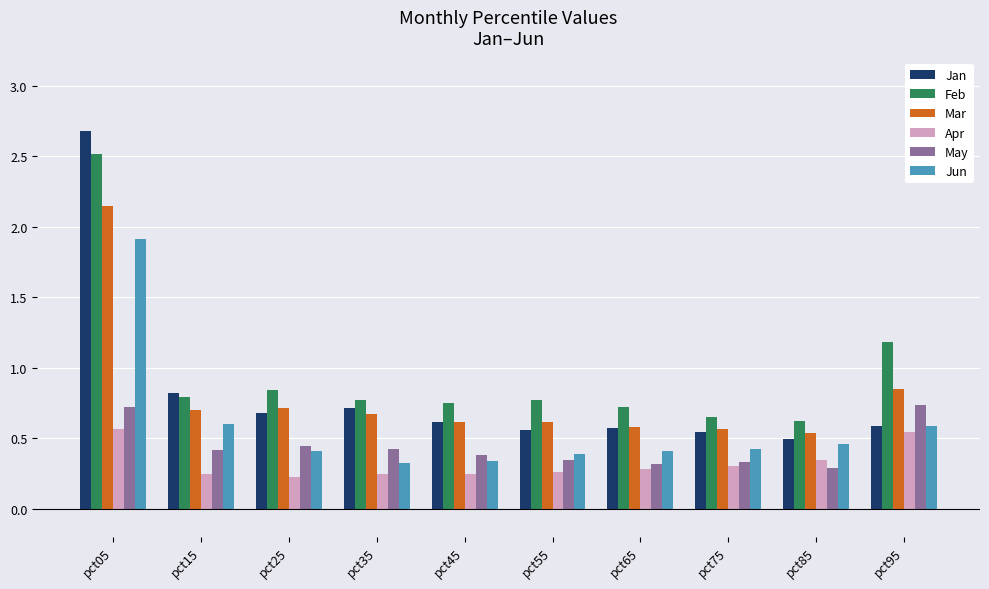

What is the greatest value displayed?

2.7